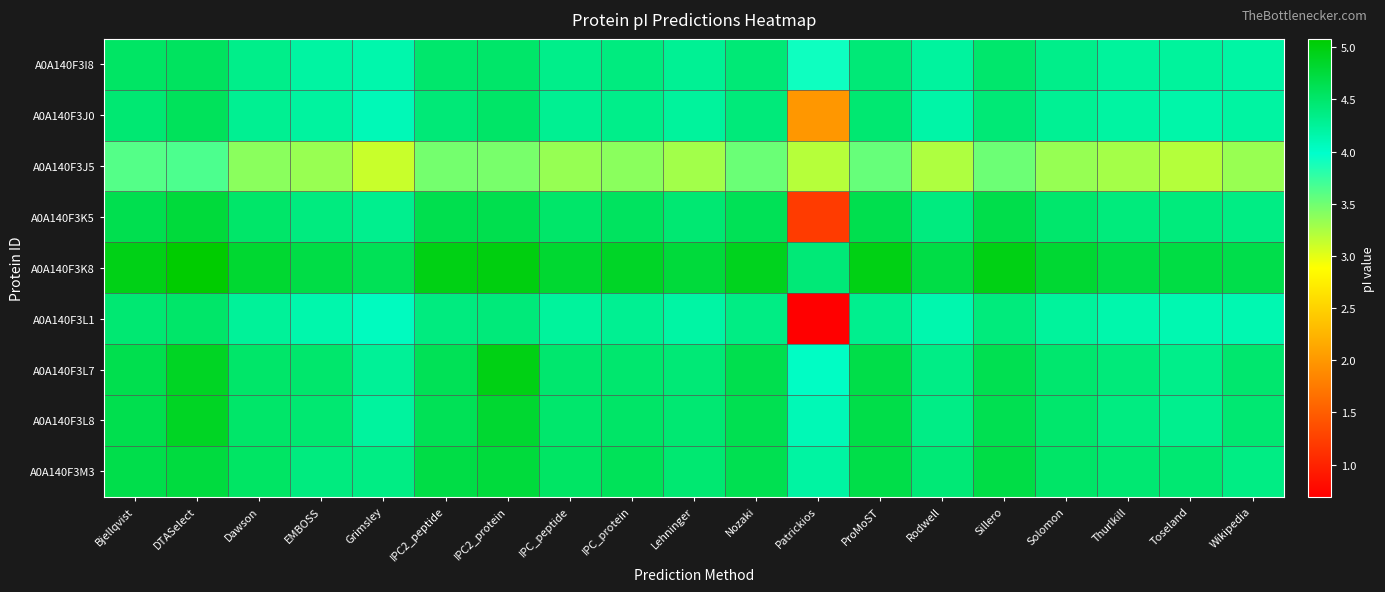

At which category is the sum across all series the highest?

DTASelect